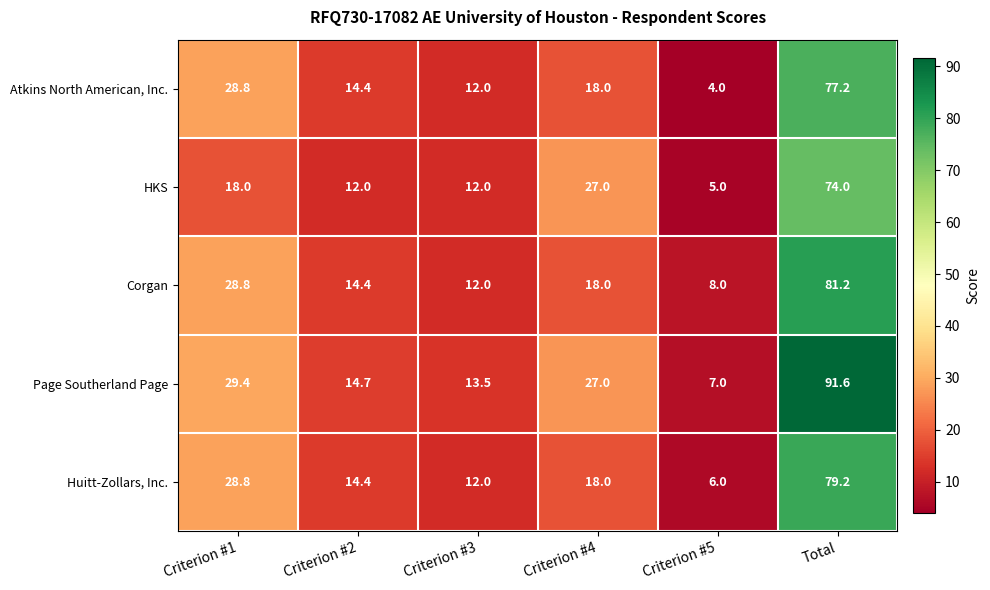

How many series are shown in this chart?

5